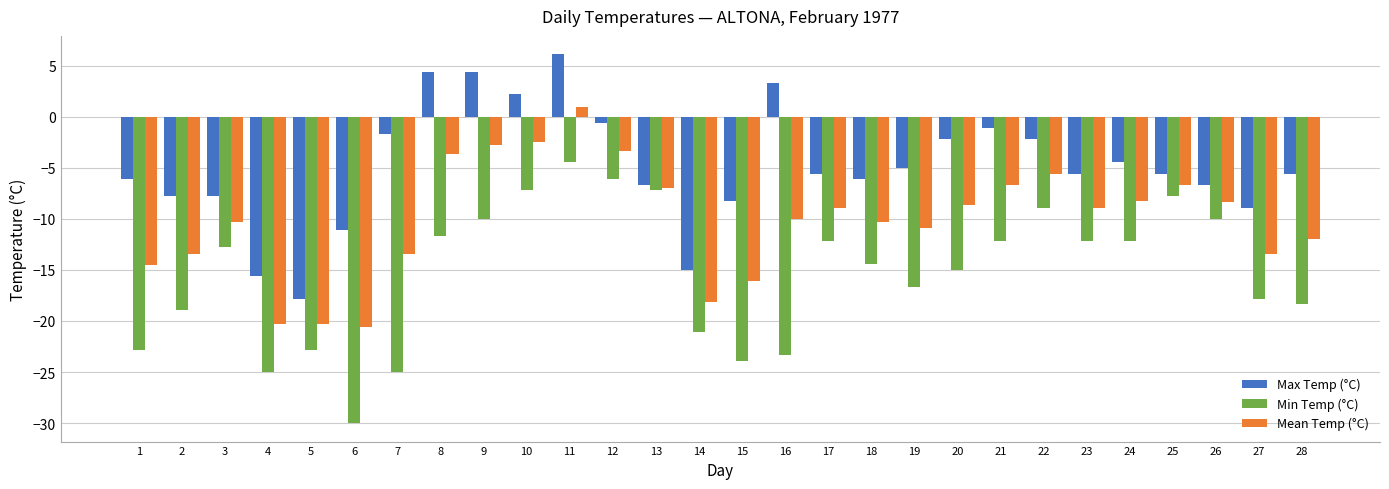

Are the bars grouped side by side (vs. stacked)?

Yes